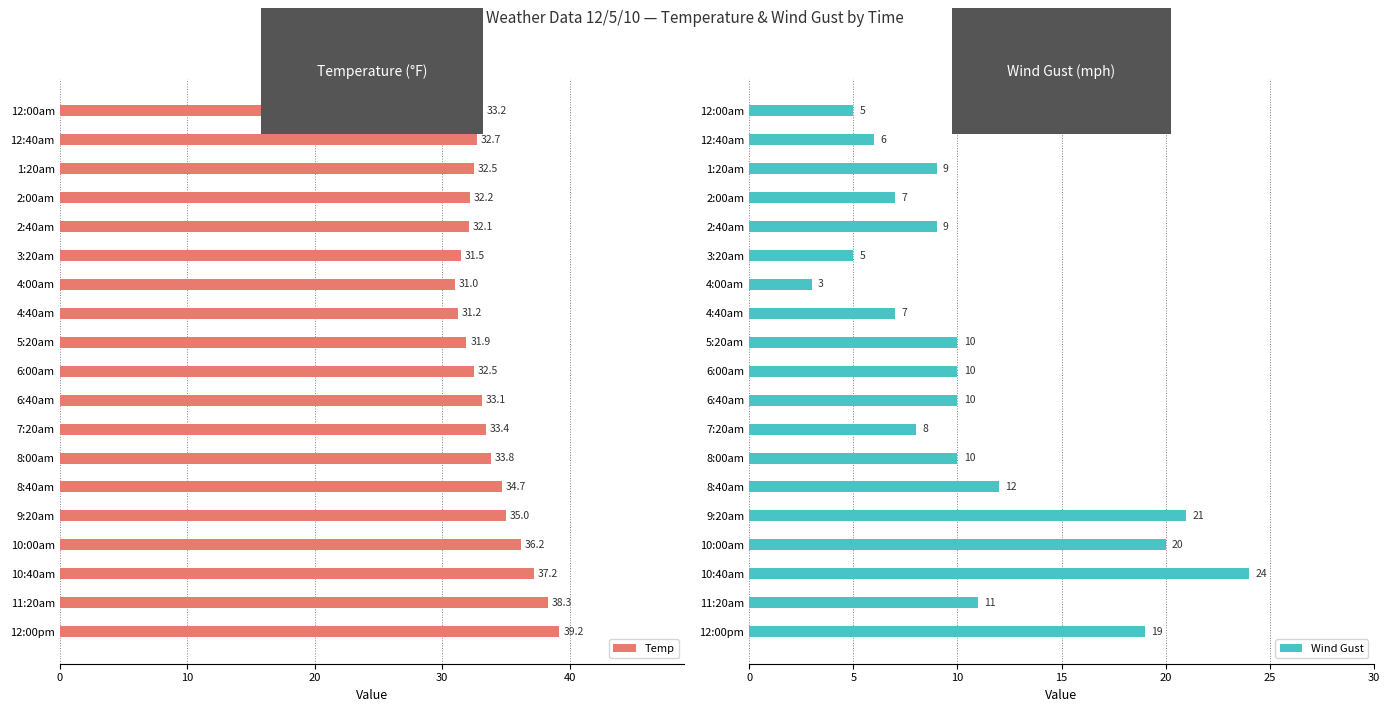

How many categories are shown in the chart?

19